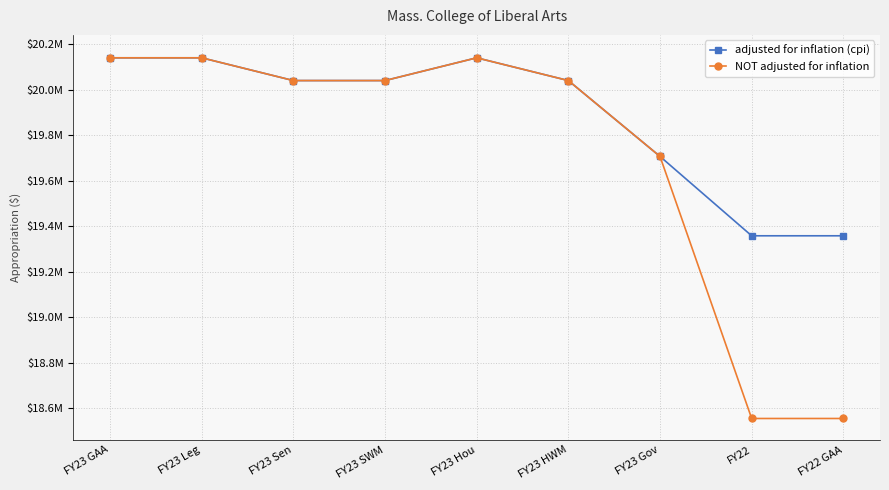

True or false: adjusted for inflation (cpi) and NOT adjusted for inflation intersect in this chart.

False